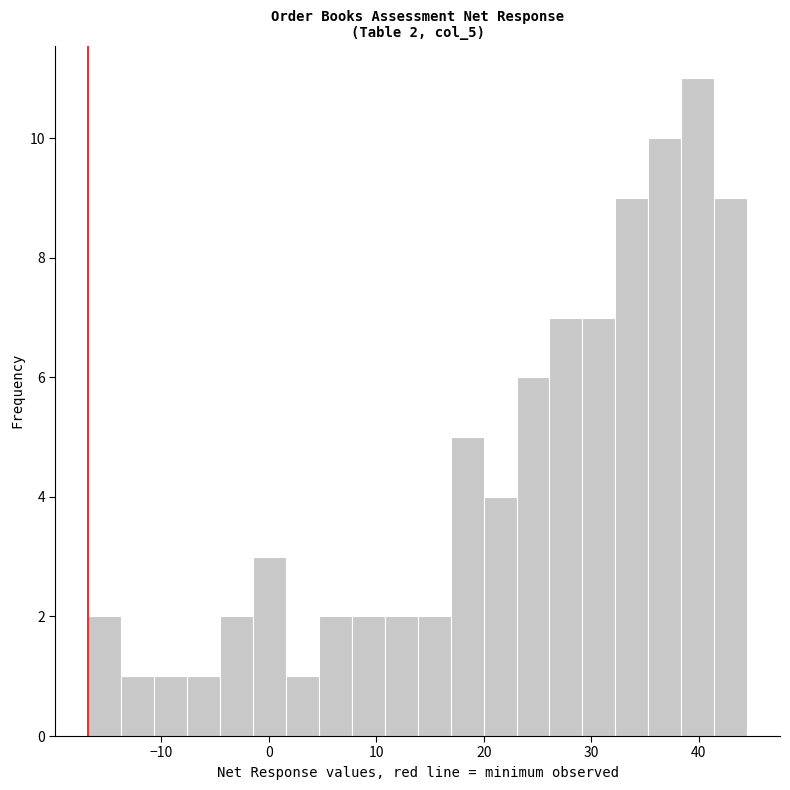

Read against the x-axis, roughly where is the centre of the tallest bar?

40